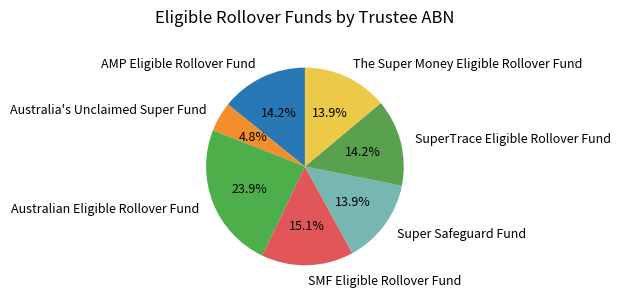

The Super Safeguard Fund slice represents 14% of the pie. True or false?

True